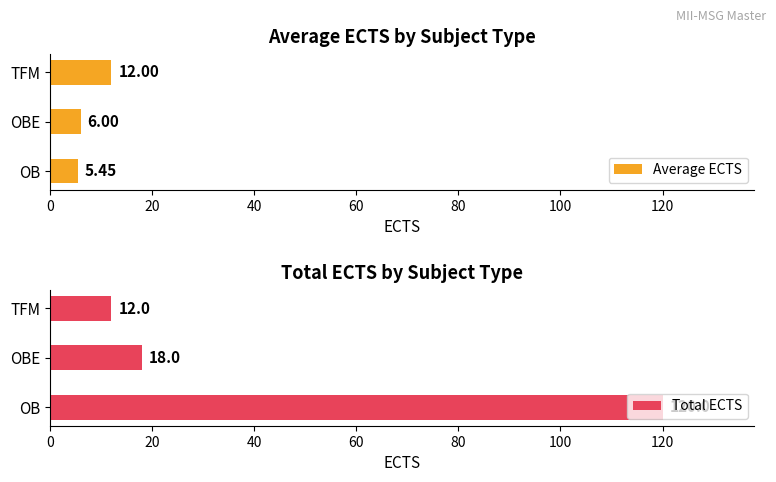

What is the sum of the Average ECTS values at OBE and TFM?

18.0